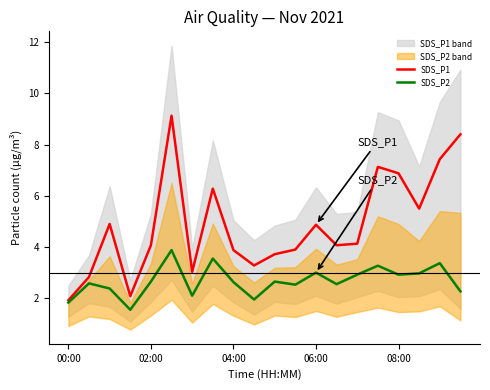

True or false: SDS_P1 has more than 1 points higher than both neighbors.

True